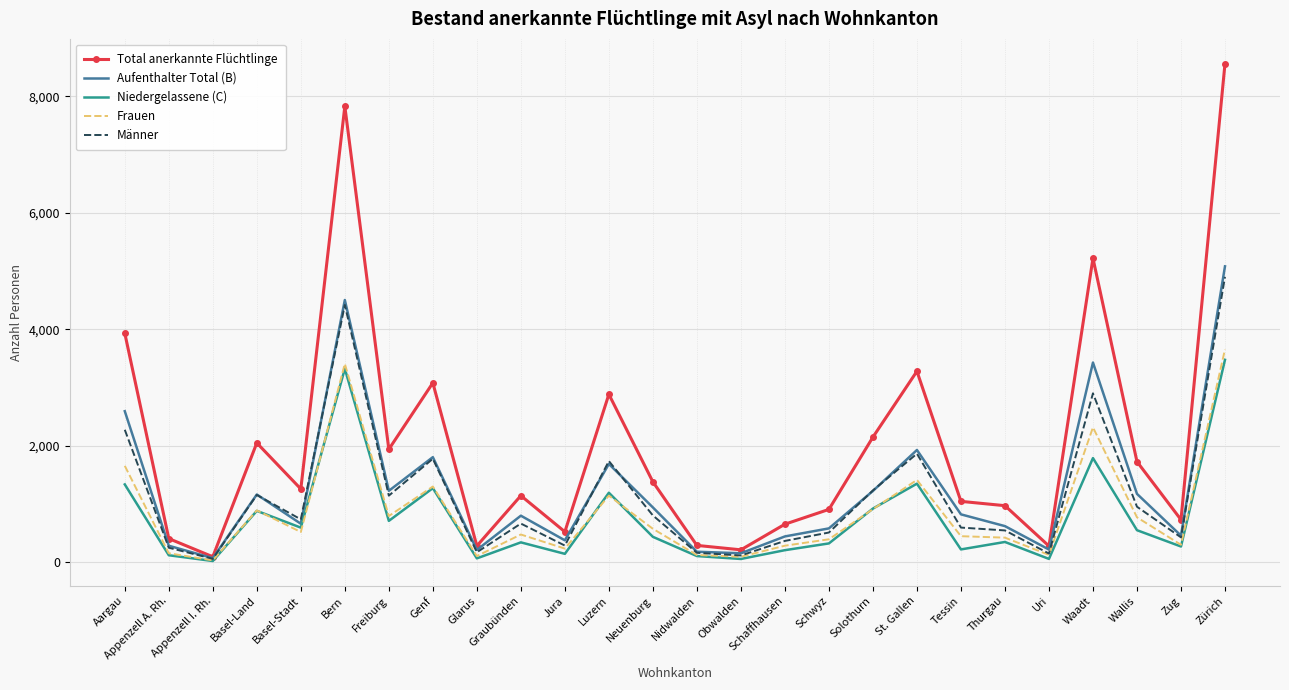

The Aufenthalter Total (B) series shows 623 at Thurgau. True or false?

True